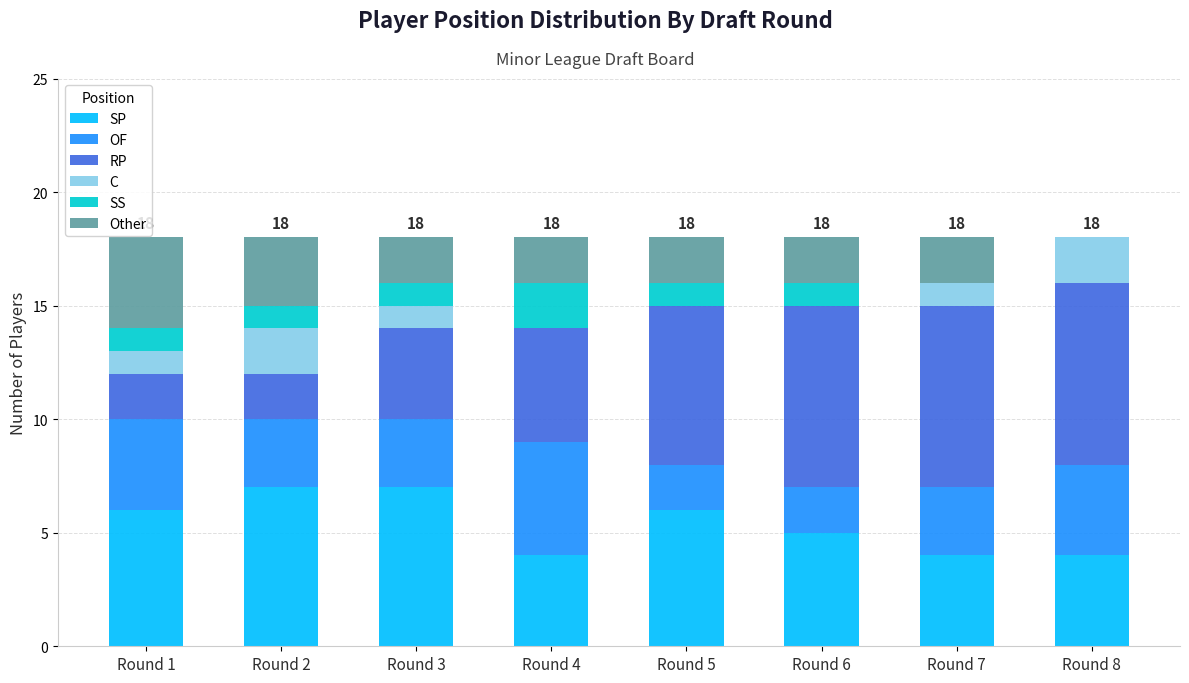

The SP series shows 7 at Round 4. True or false?

False